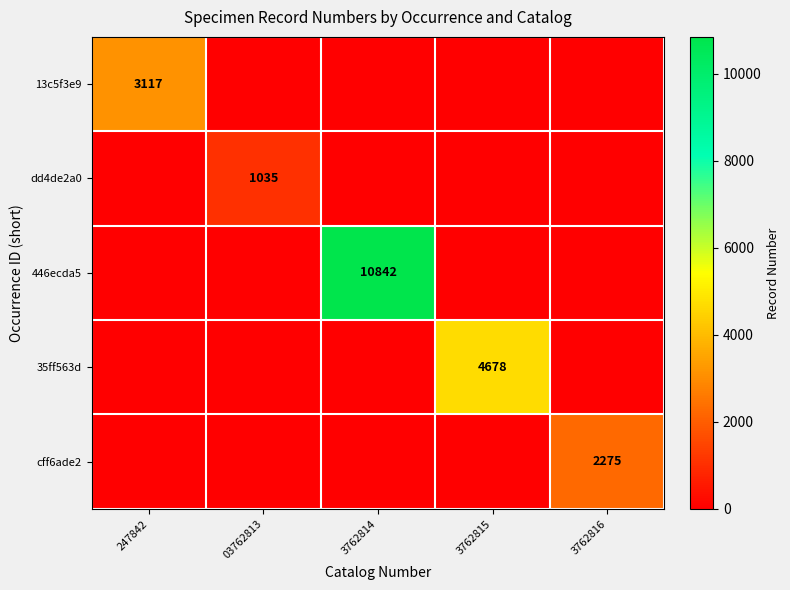

Is the value of 13c5f3e9 at 247842 greater than the value of dd4de2a0 at 03762813?

Yes